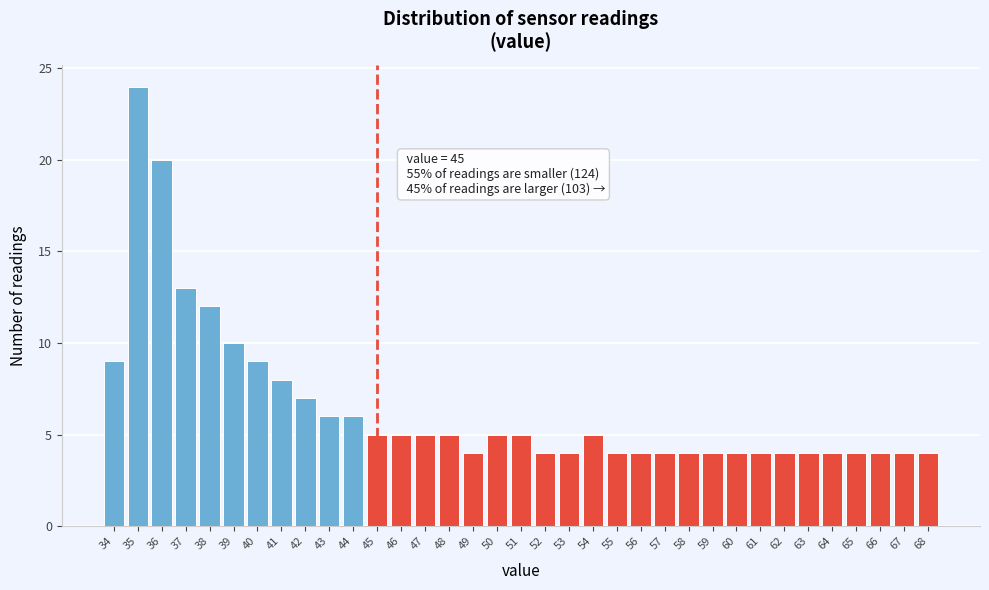

What is the change in value from 36 to 49?

-16